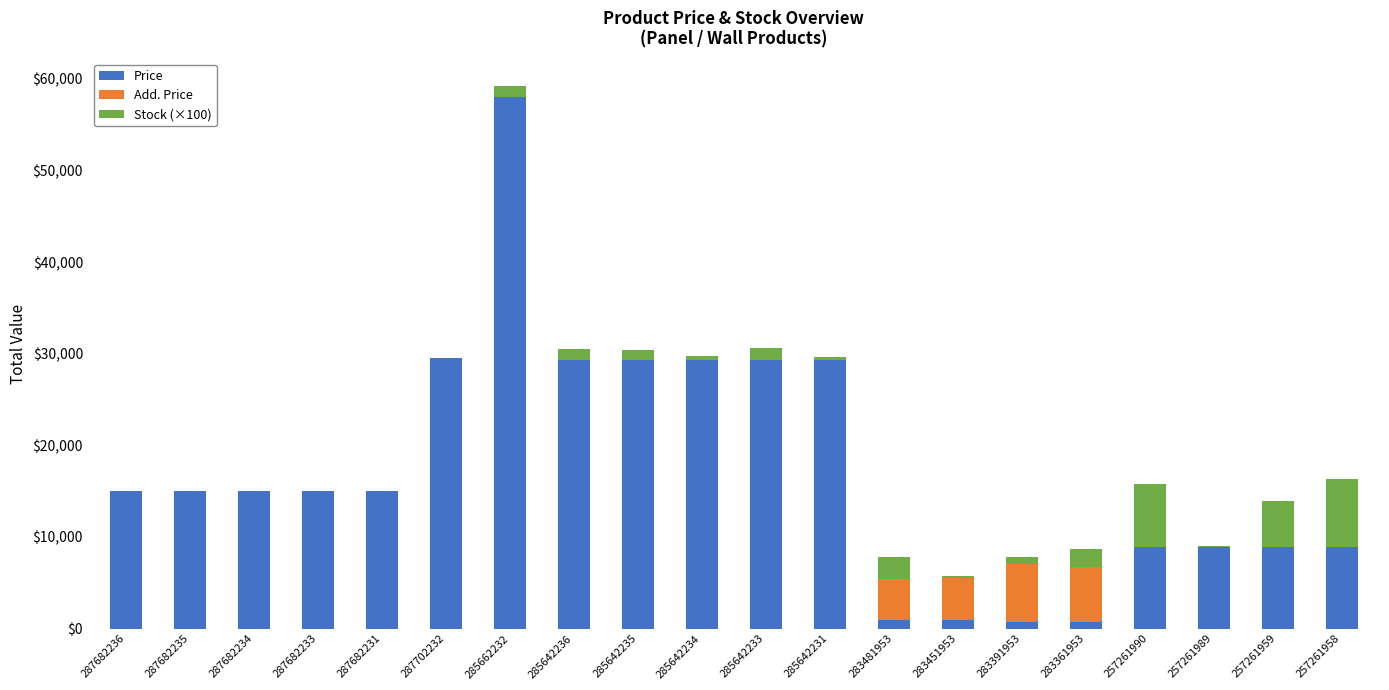

What is the highest value of the Price series?

58037.0